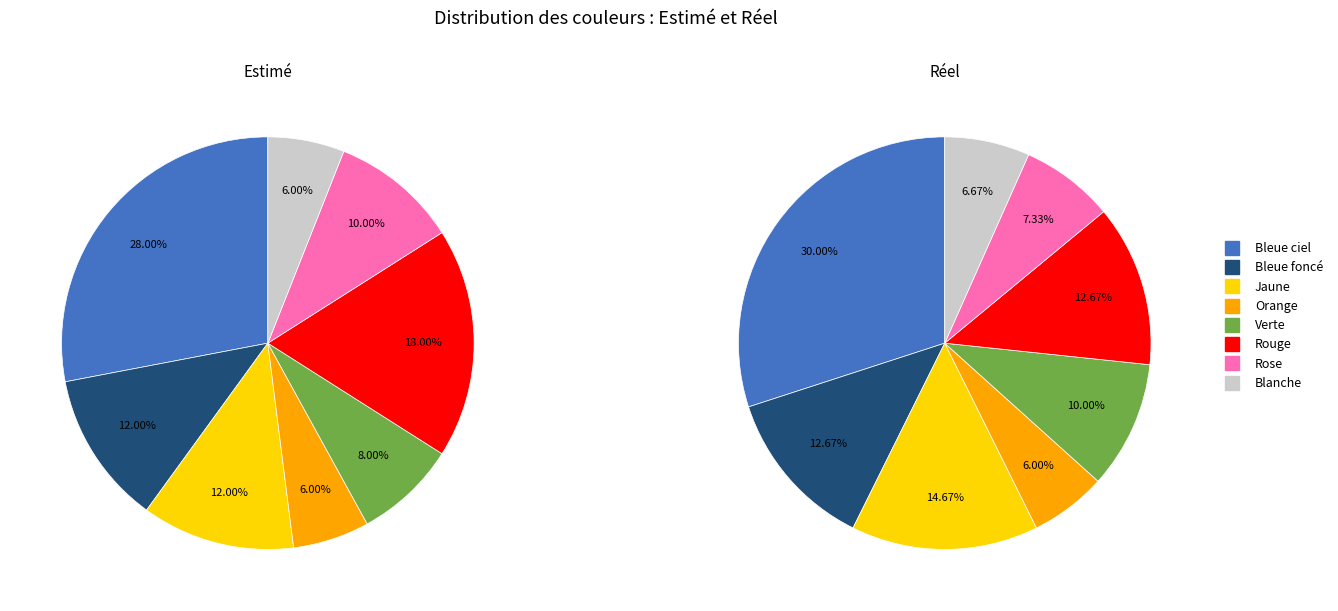

Rank the series at Orange from lowest to highest value.

Estimé, Réel